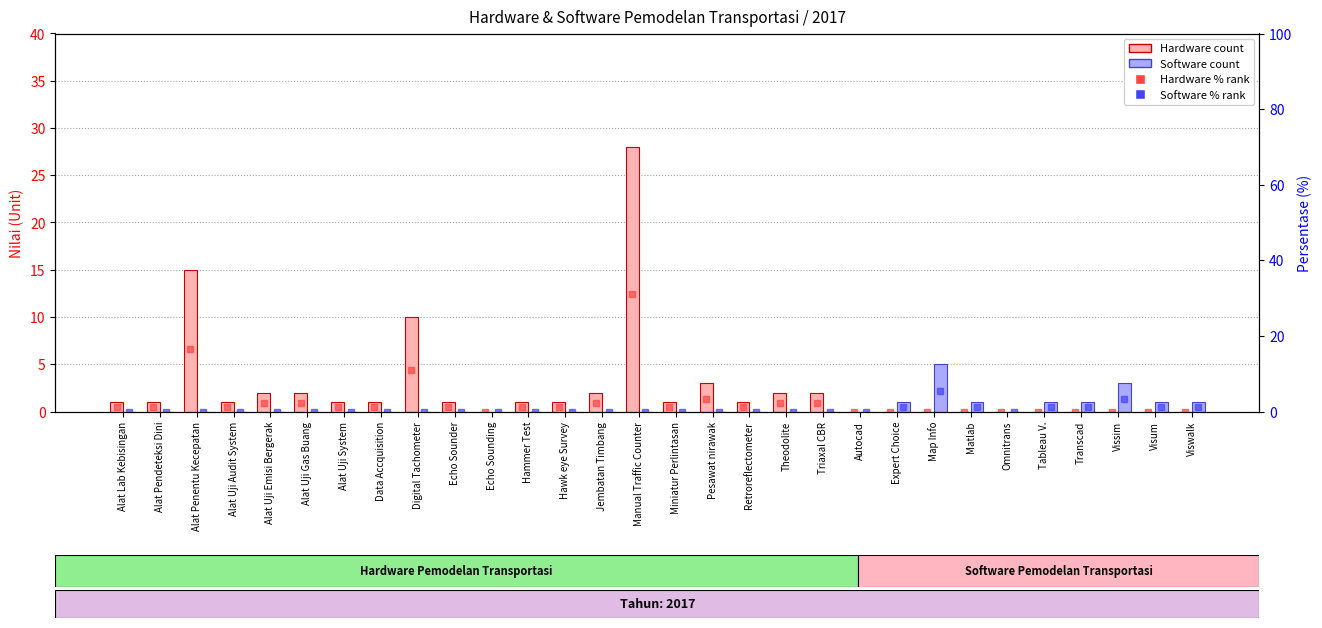

Rank the series by their maximum value, from lowest to highest.

Software (count), Software %, Hardware (count), Hardware %